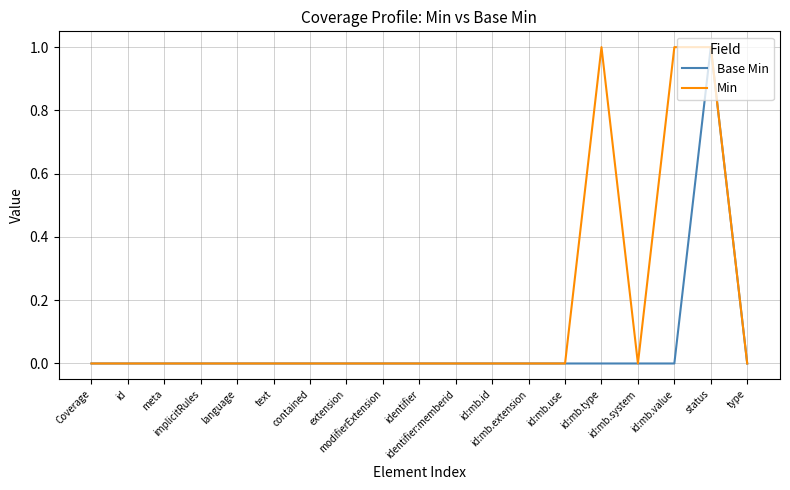

In Min, how many points are lower than both neighbors (excluding endpoints)?

1